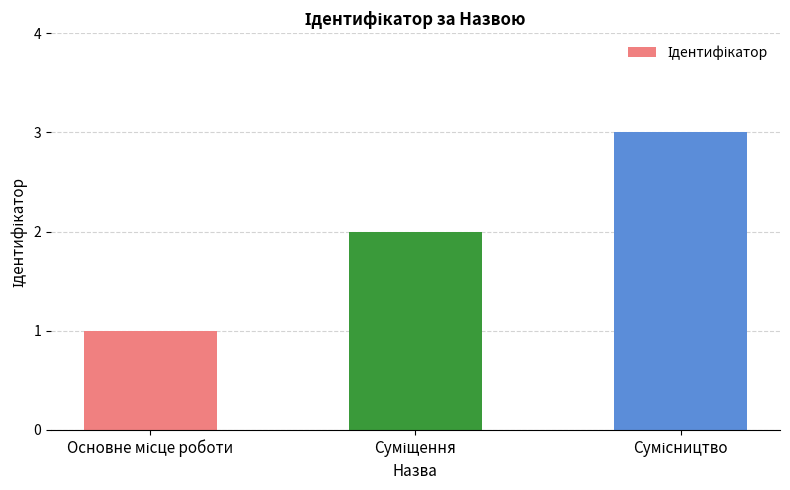

What is the maximum value shown in the chart?

3